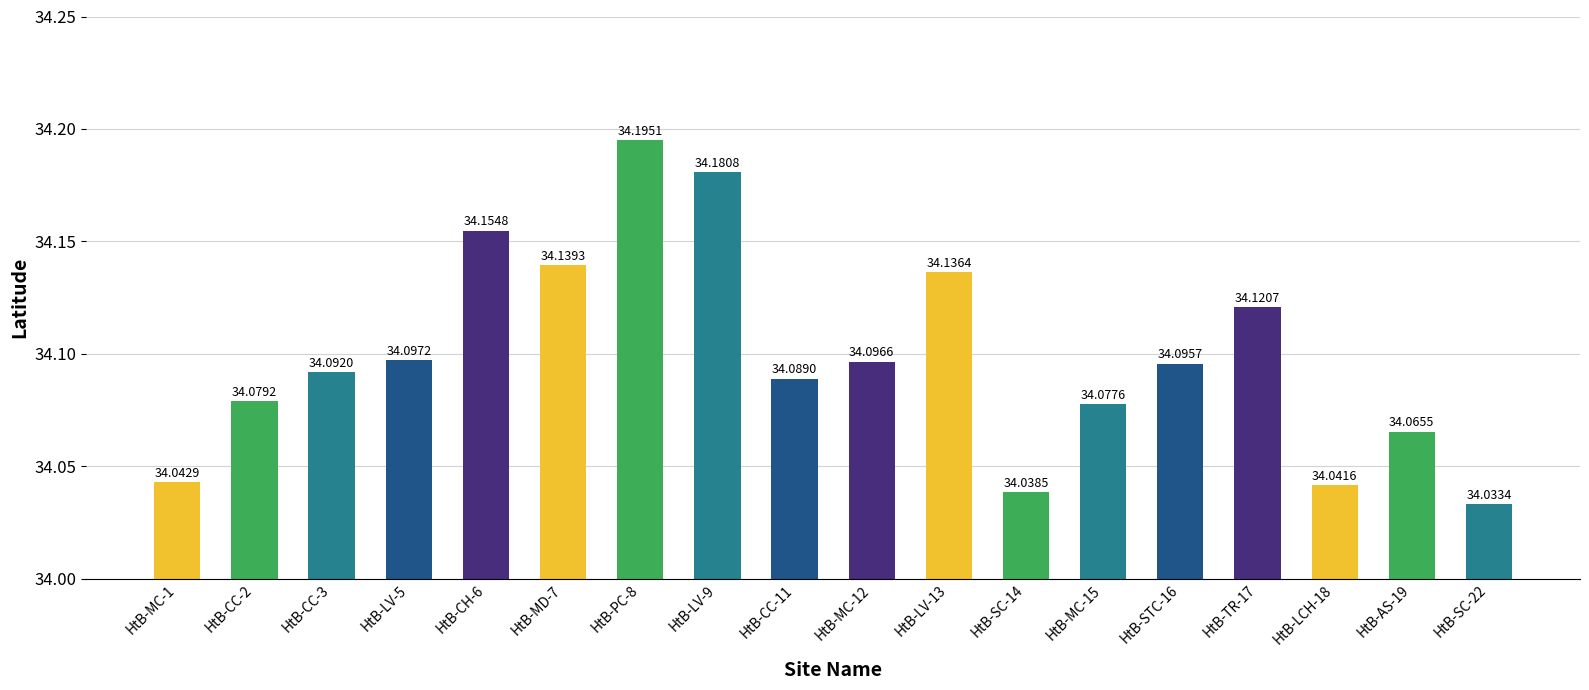

What is the smallest value displayed?

34.0